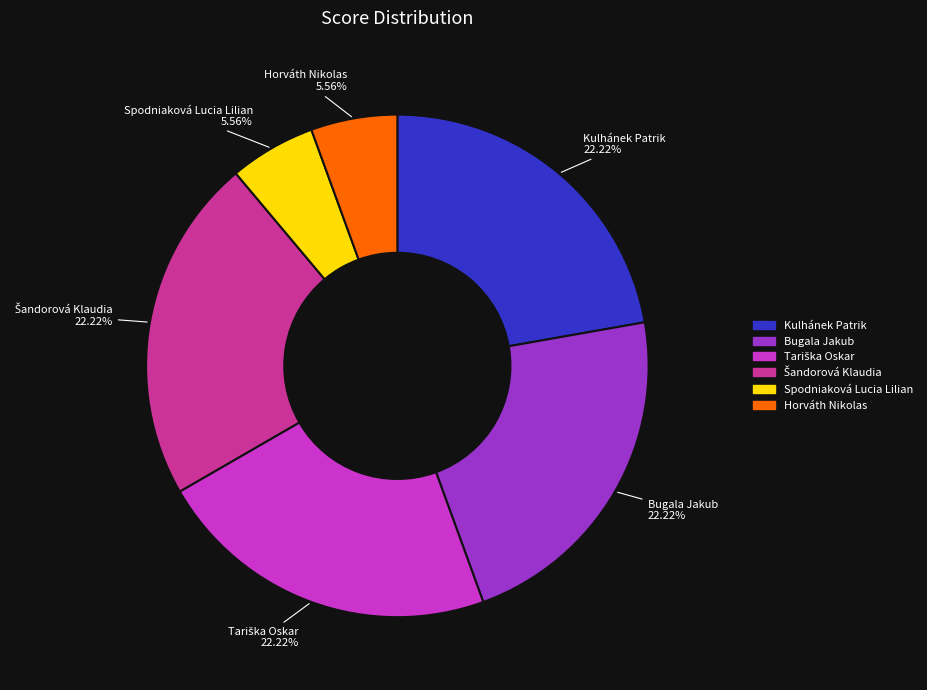

How many segments does this pie chart have?

6